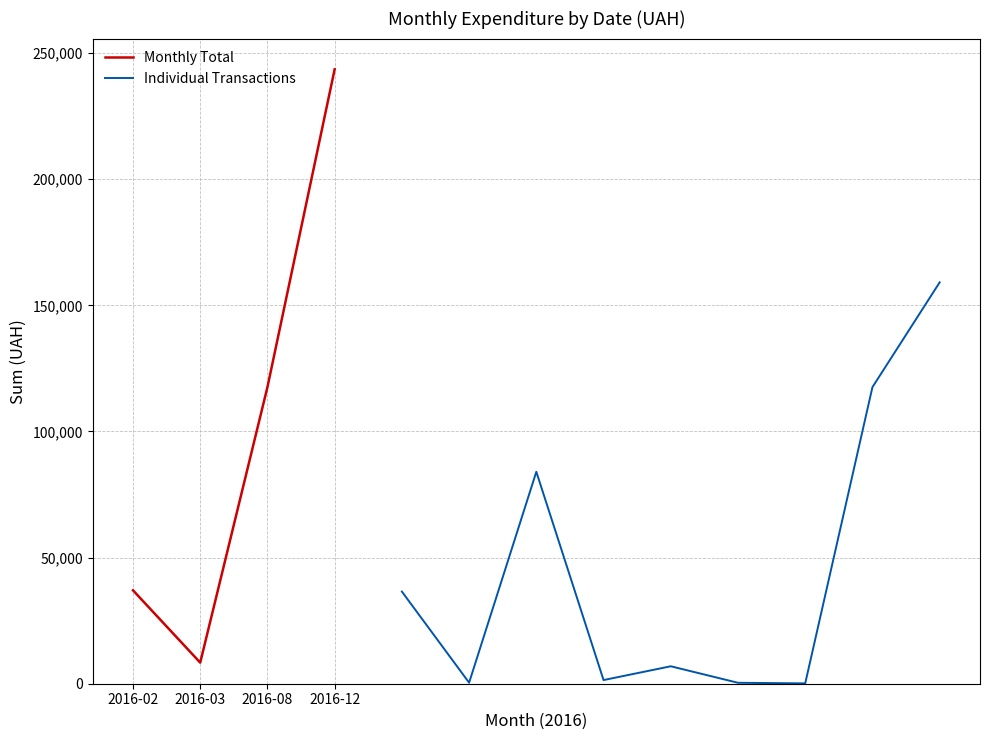

What is the change in value from 02.02.2016 to 22.12.2016?

+122573.8